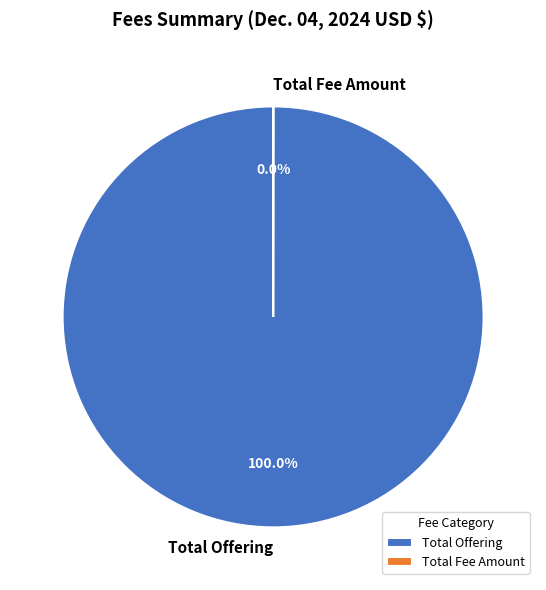

Which category accounts for the majority?

Total Offering